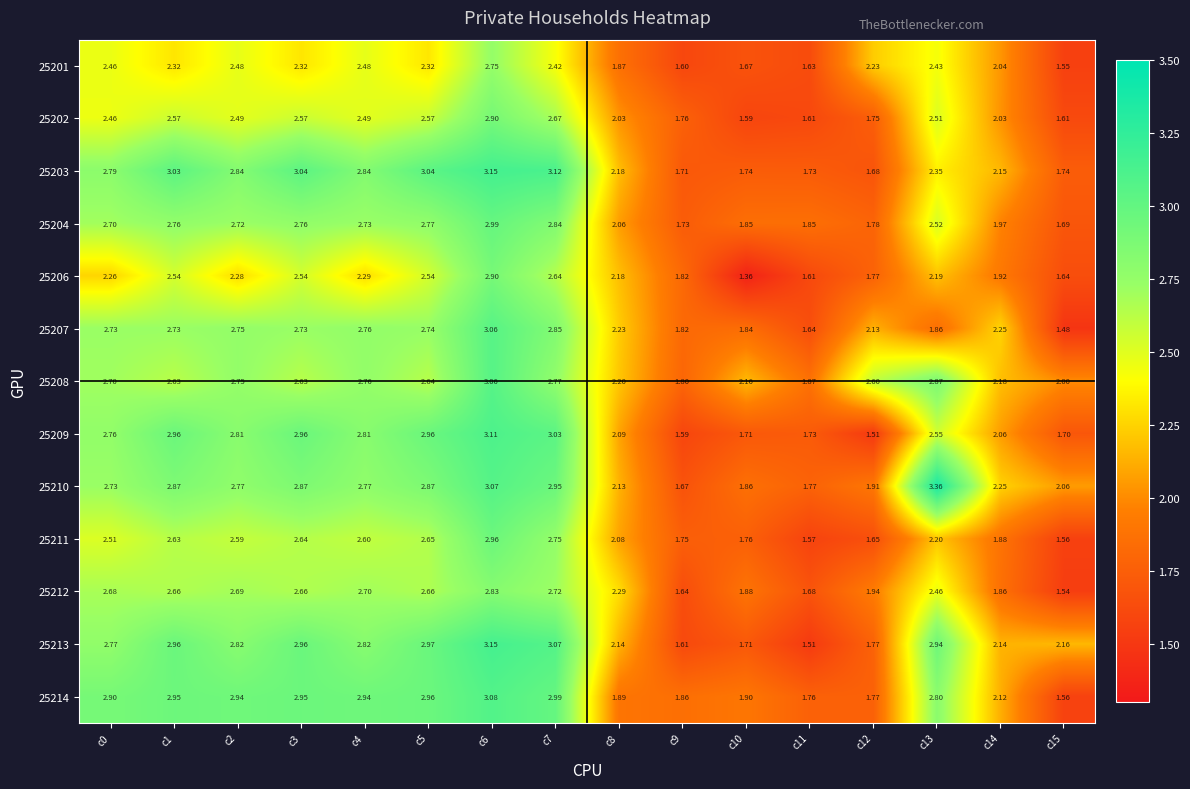

Is the value of 25212 at c3 greater than the value of 25211 at c1?

Yes